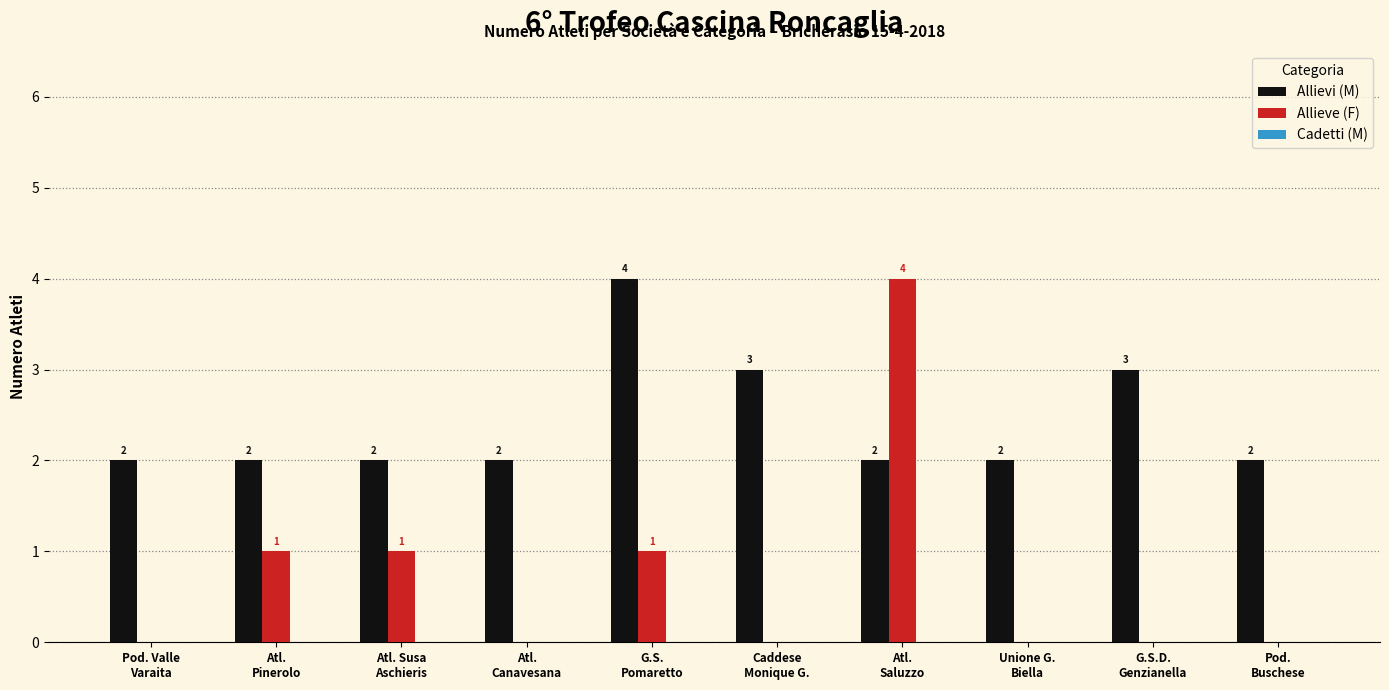

Which series has the largest range (max minus min)?

Allieve (F)